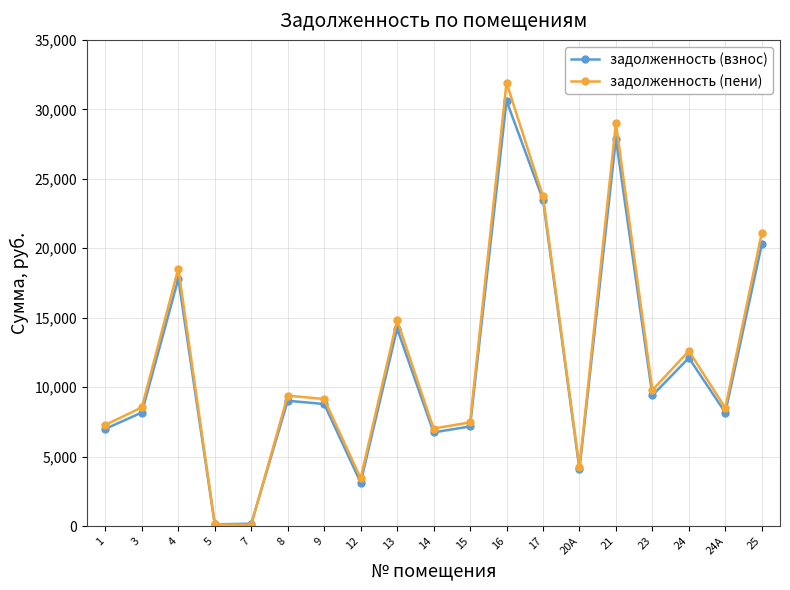

Is the value of задолженность (пени) at 16 greater than the value of задолженность (взнос) at 20А?

Yes